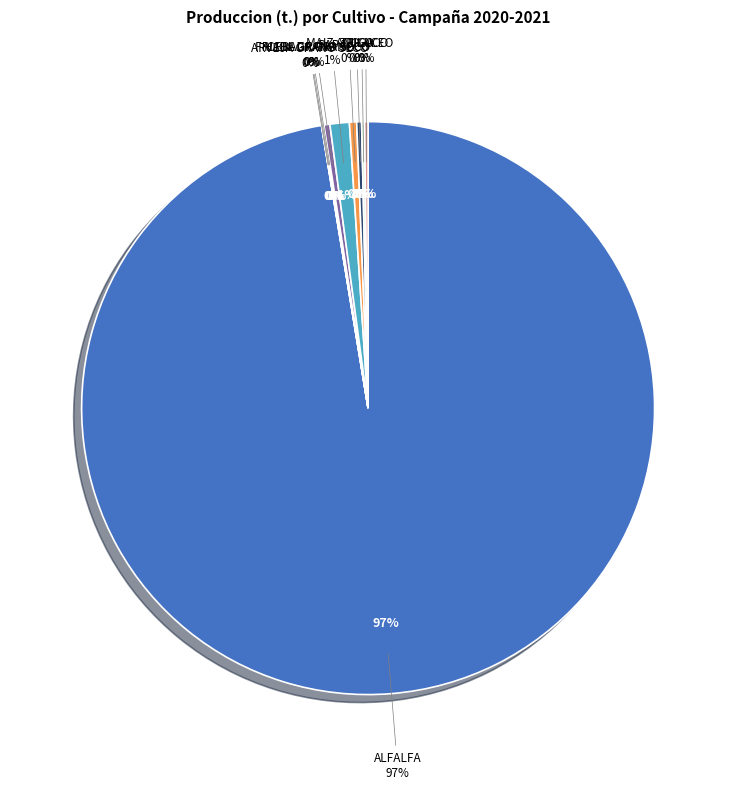

Is there a majority slice in this chart?

Yes